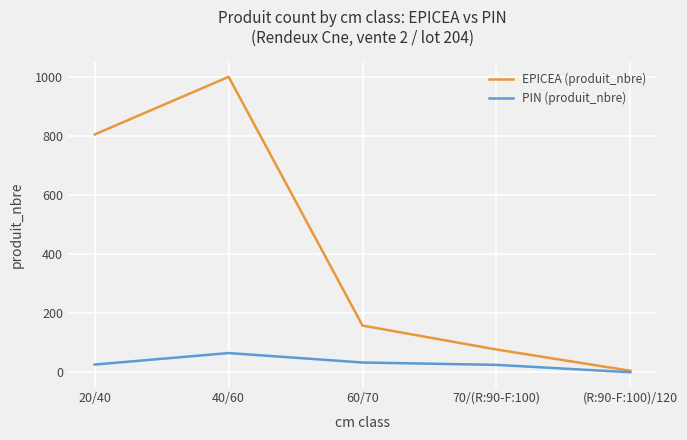

Is the value of EPICEA (produit_nbre) at 60/70 greater than the value of PIN (produit_nbre) at 60/70?

Yes